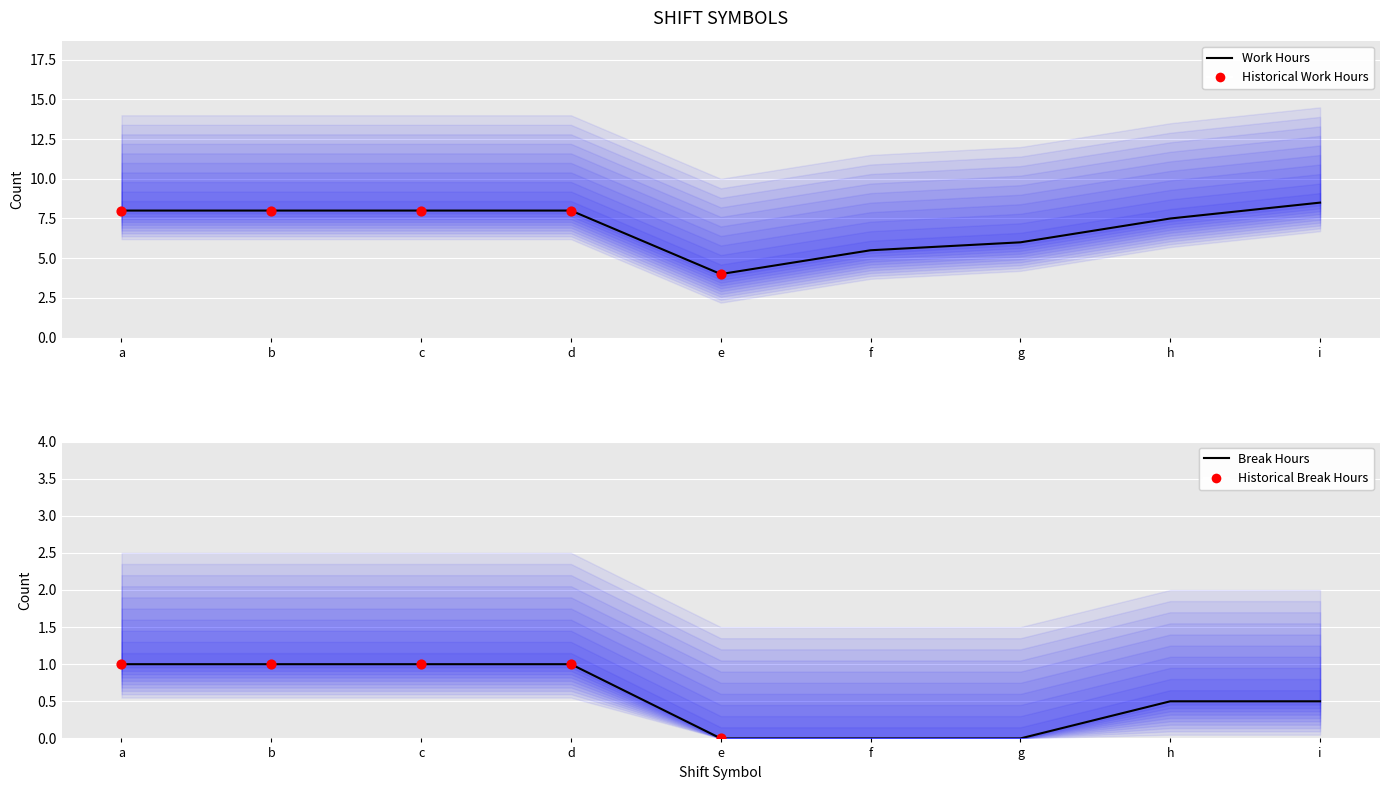

At which category is the sum across all series the highest?

b